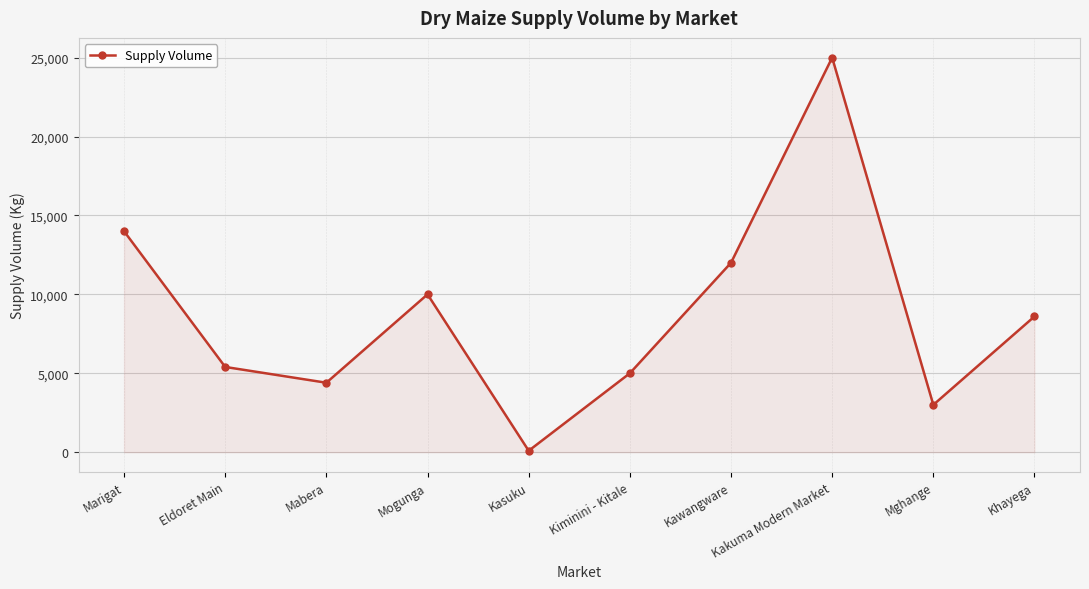

The chart shows a value of 90 at Kasuku. True or false?

True